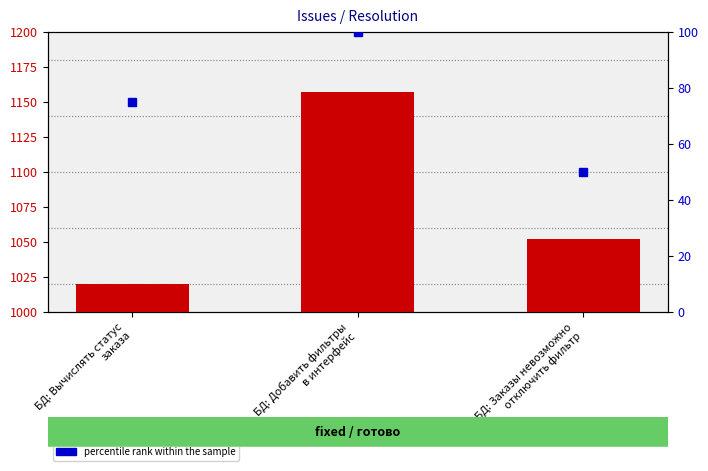

List the labels in order of value, largest first.

БД: Добавить фильтры
в интерфейс, БД: Заказы невозможно
отключить фильтр, БД: Вычислять статус
заказа